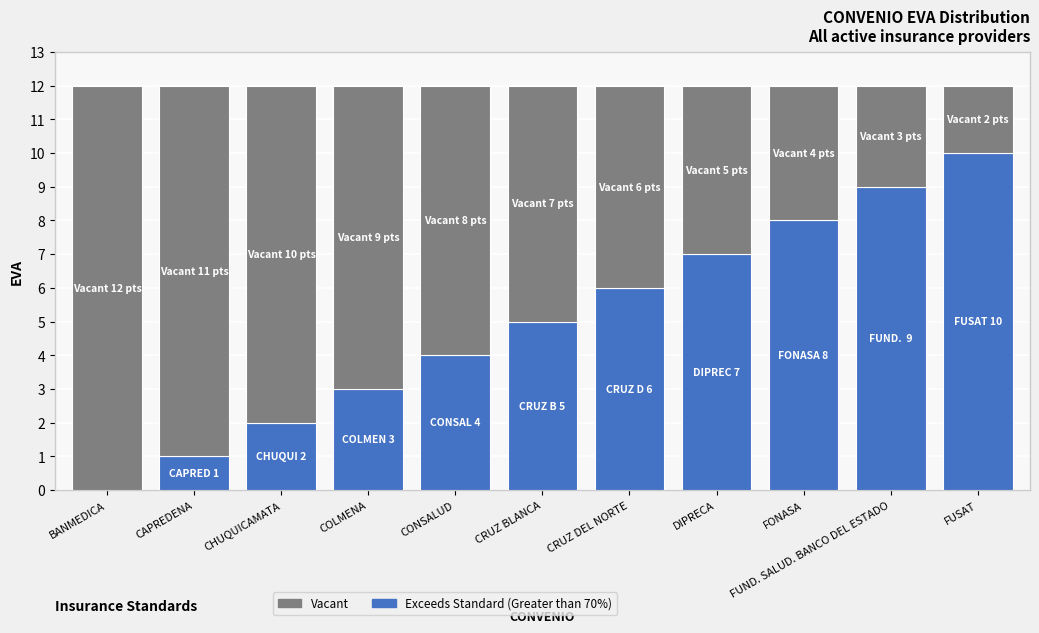

How many categories are shown in the chart?

11